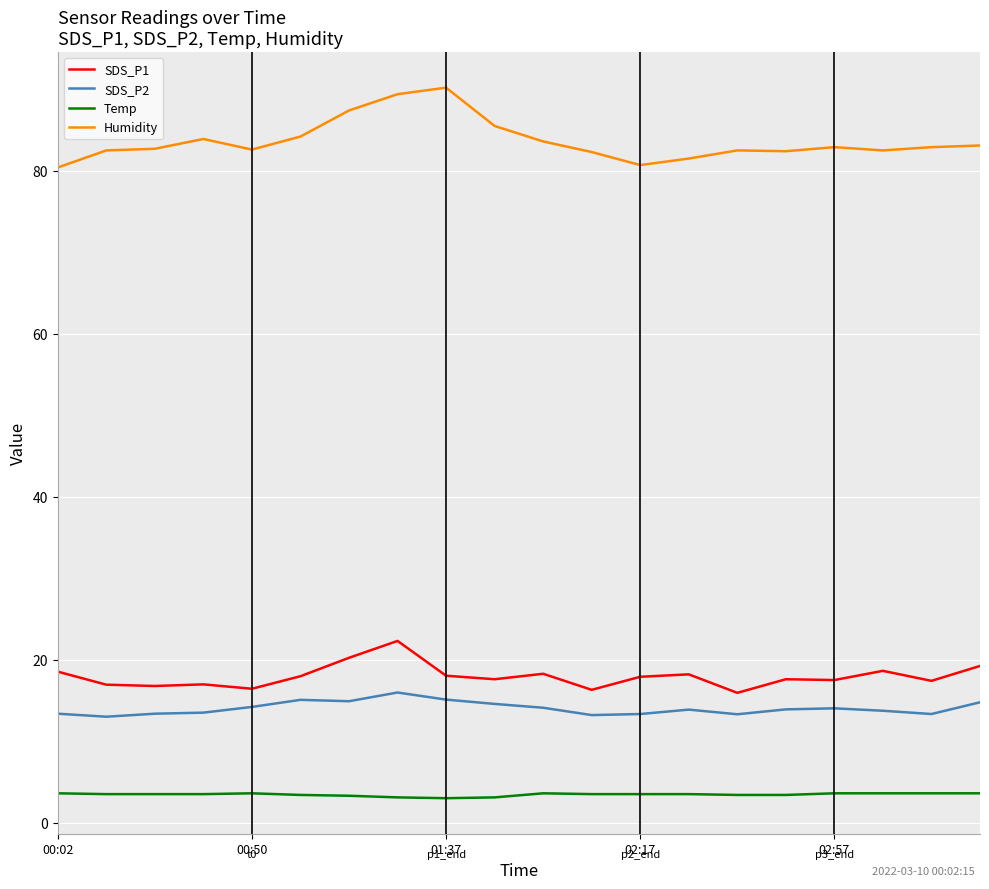

Which series has the largest total across all categories?

Humidity